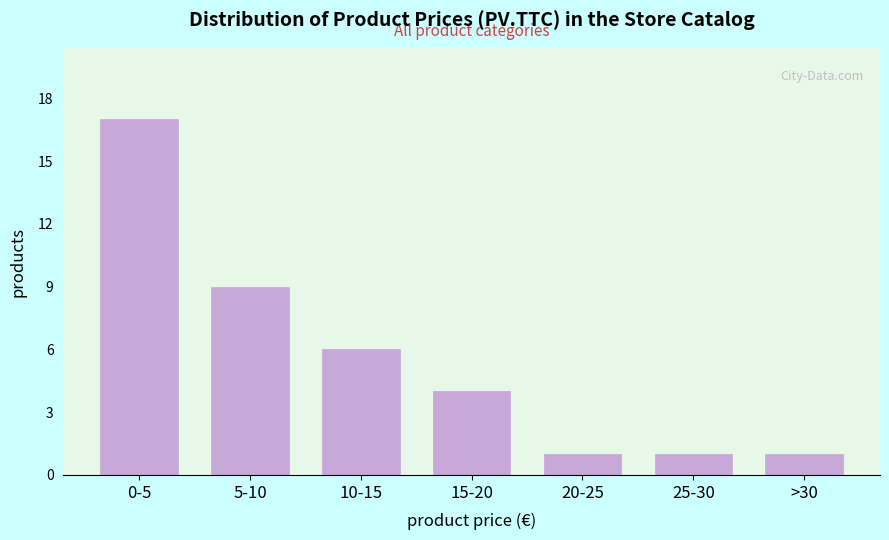

Reading right to left, extract all data points from this chart.

1	1	1	4	6	9	17